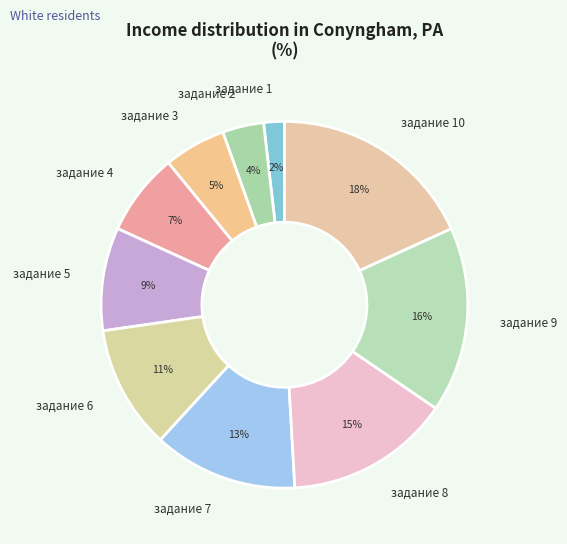

True or false: задание 4 accounts for 1% of the total.

False